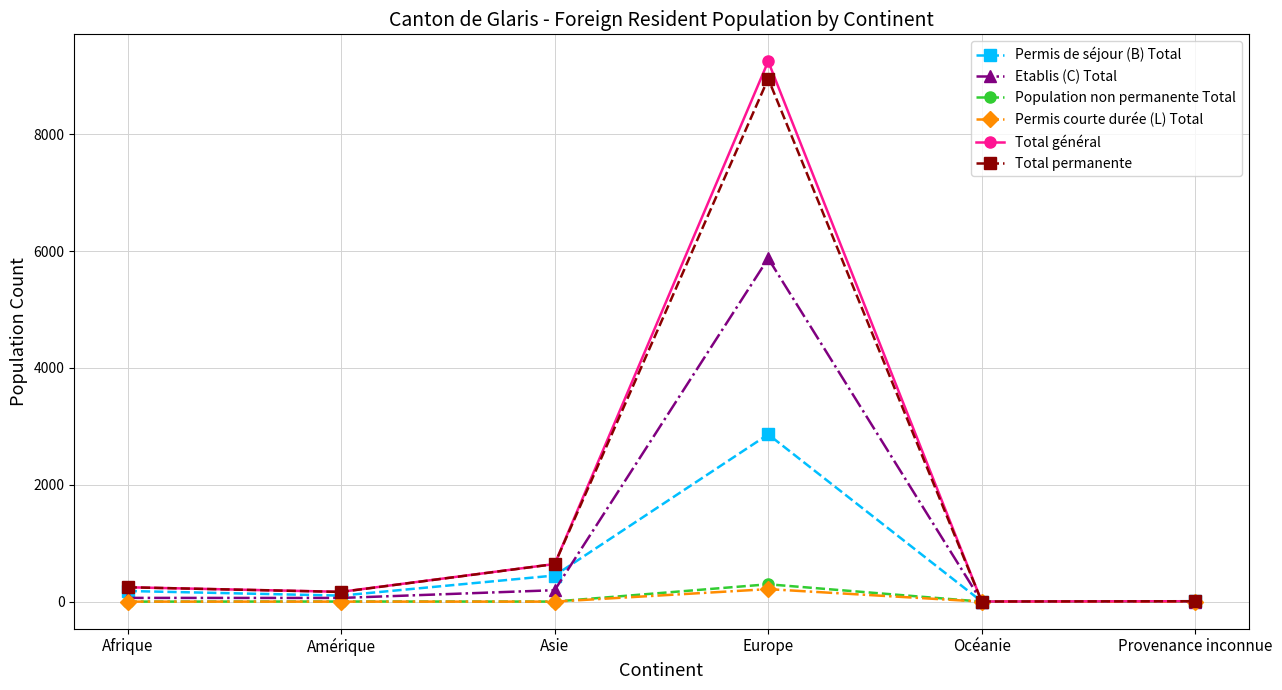

What is the label of the 3rd point from the right?

Europe